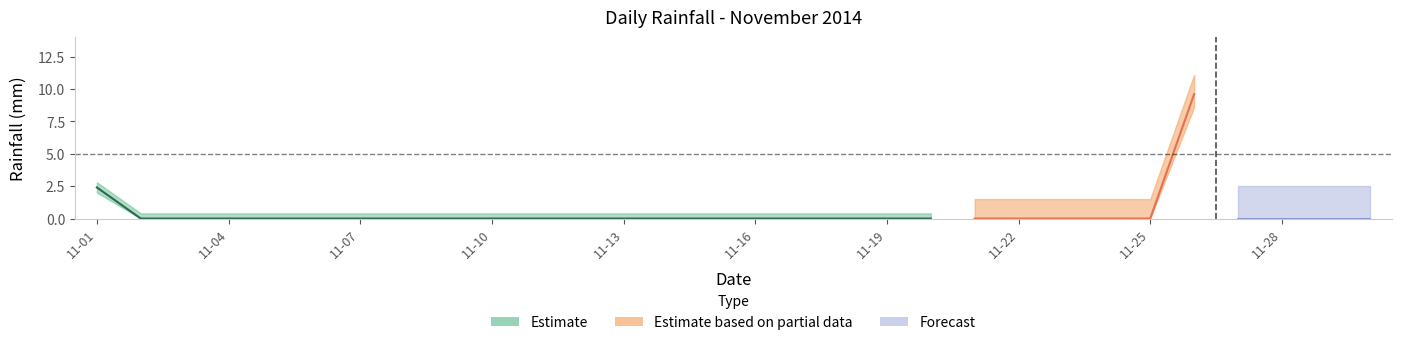

At which category does the data reach its first local peak?

2014-11-26